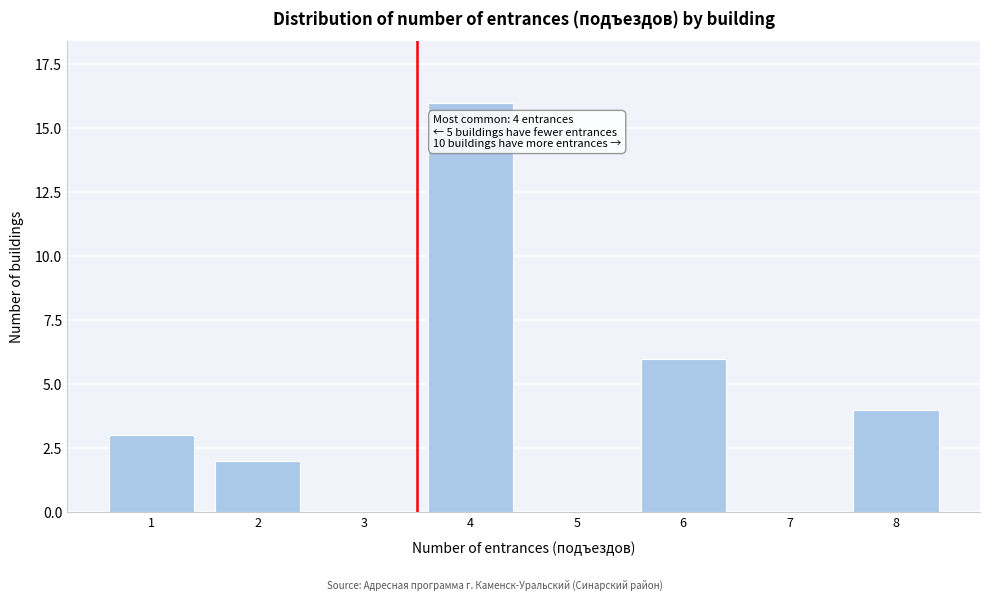

Reading left to right, extract all data points from this chart.

1=3	2=2	3=0	4=16	5=0	6=6	7=0	8=4